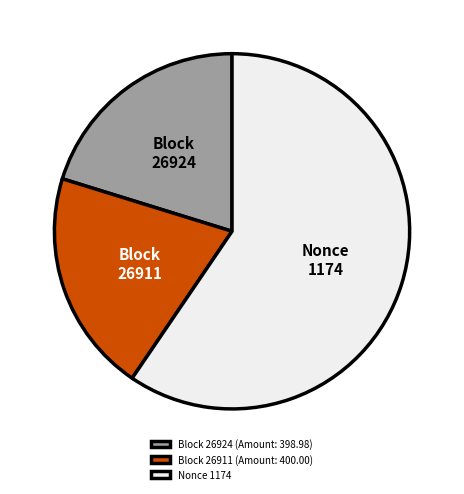

Count the number of slices in the pie.

3